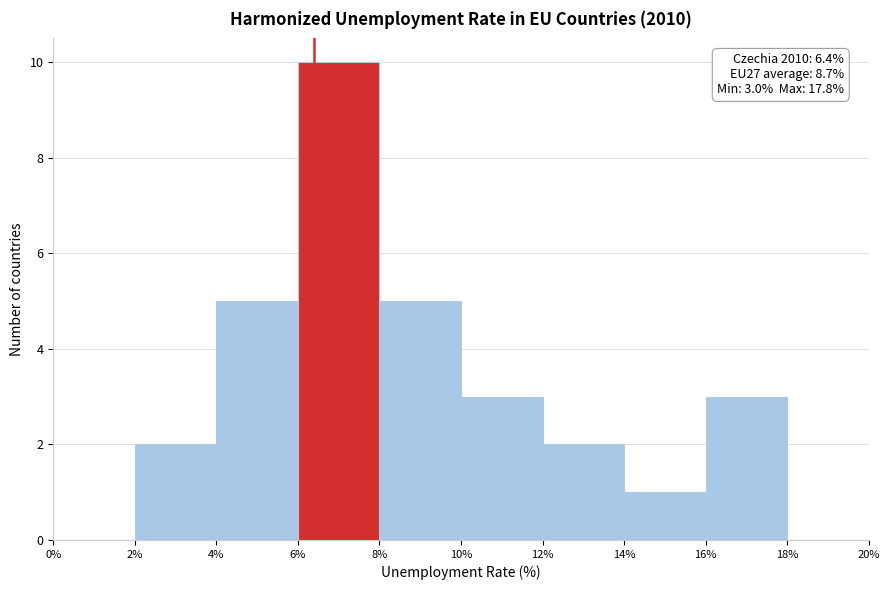

Which range on the x-axis has the tallest bar?

6% to 8%